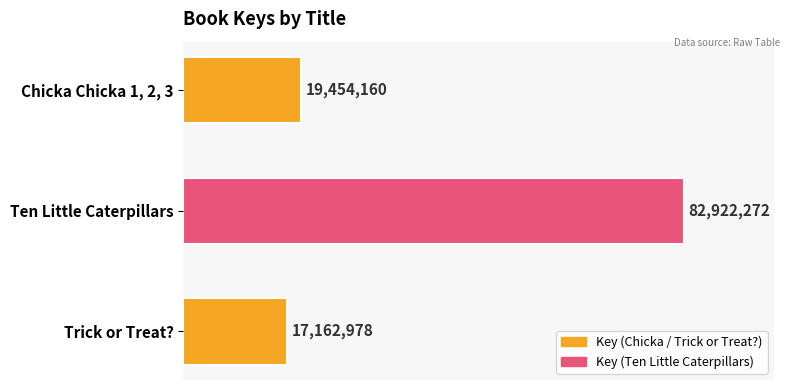

What is the maximum value shown in the chart?

82922272